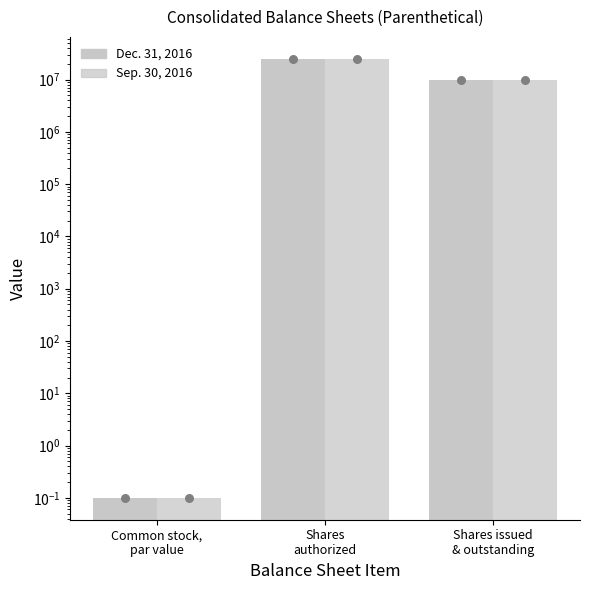

Is the value of Dec. 31, 2016 at Common stock,
par value greater than the value of Sep. 30, 2016 at Common stock,
par value?

No